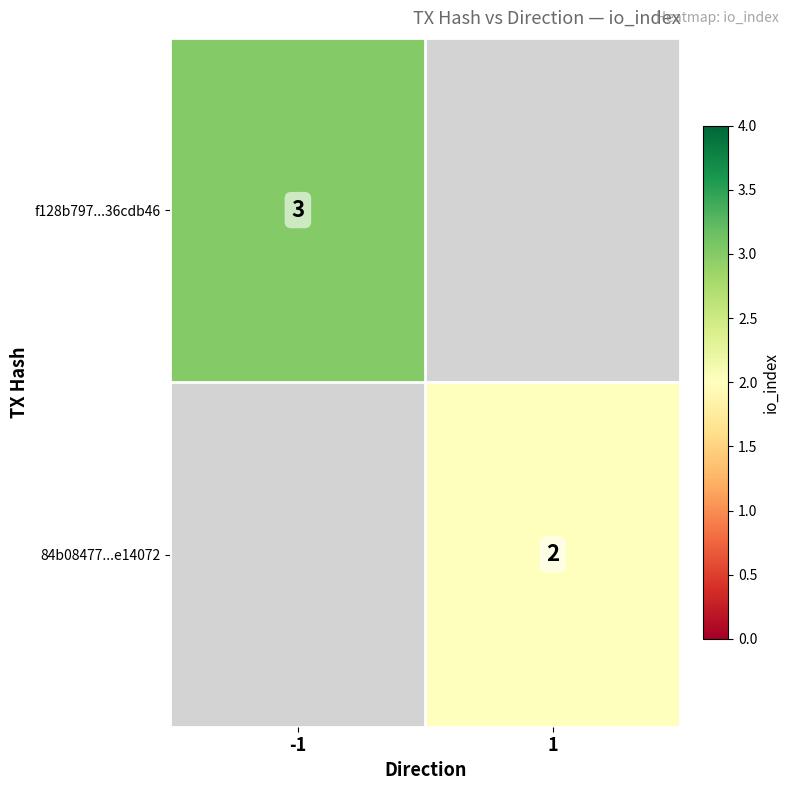

True or false: 84b08477...e14072 has a value of 2 at 1.

True